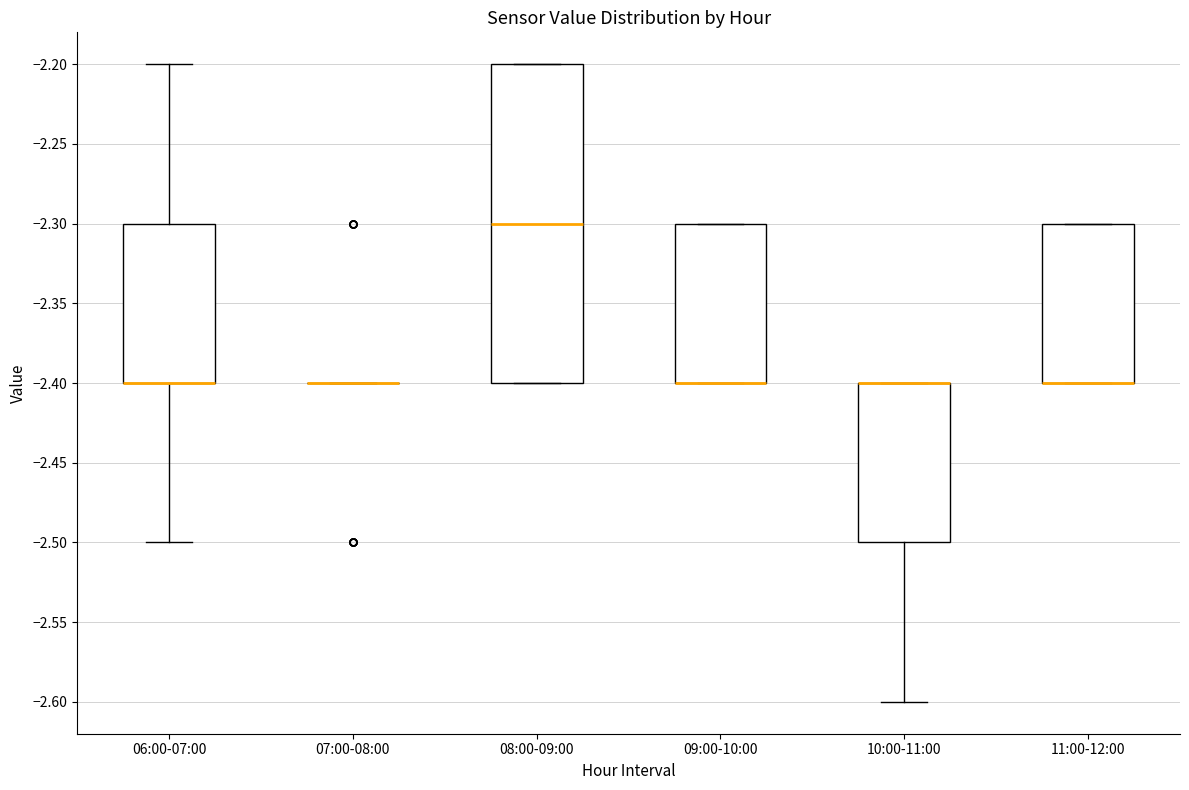

Reading left to right, transcribe this box plot: for each box, give where its median line is, the range the box spans, and where its two whiskers end, as read against the y-axis. The values are not printed on the chart, so give them approximately, as read against the axis.

06:00-07:00: median -2.4 (drawn on the box's lower edge), box -2.4 to -2.3, whiskers -2.5 to -2.2
07:00-08:00: box collapsed to a line at -2.4, whiskers -2.4 to -2.4
08:00-09:00: median -2.3, box -2.4 to -2.2, whiskers -2.4 to -2.2
09:00-10:00: median -2.4 (drawn on the box's lower edge), box -2.4 to -2.3, whiskers -2.4 to -2.3
10:00-11:00: median -2.4 (drawn on the box's upper edge), box -2.5 to -2.4, whiskers -2.6 to -2.4
11:00-12:00: median -2.4 (drawn on the box's lower edge), box -2.4 to -2.3, whiskers -2.4 to -2.3